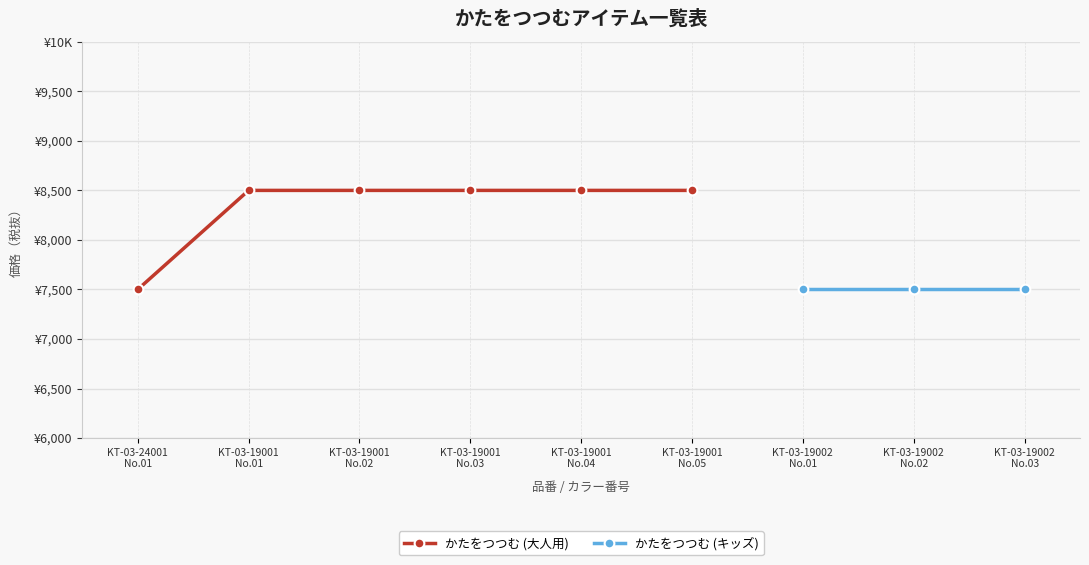

What is the change in value from KT-03-19001
No.04 to KT-03-19002
No.02?

-1000